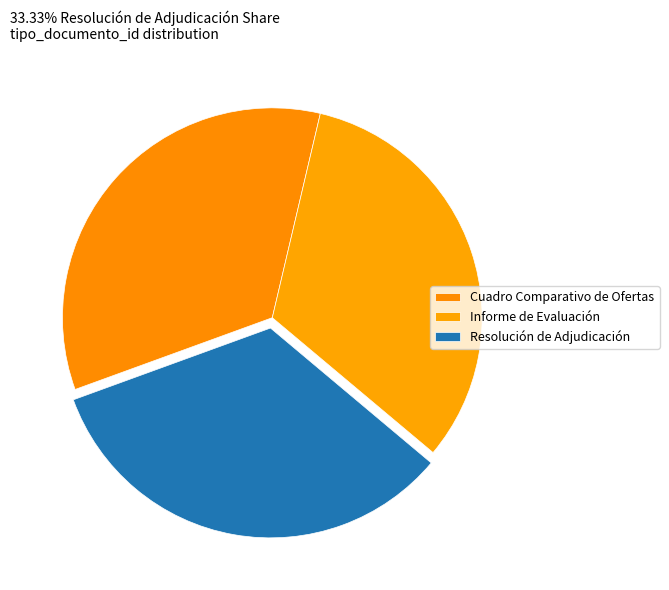

Does Informe de Evaluación represent more than half of the total?

No